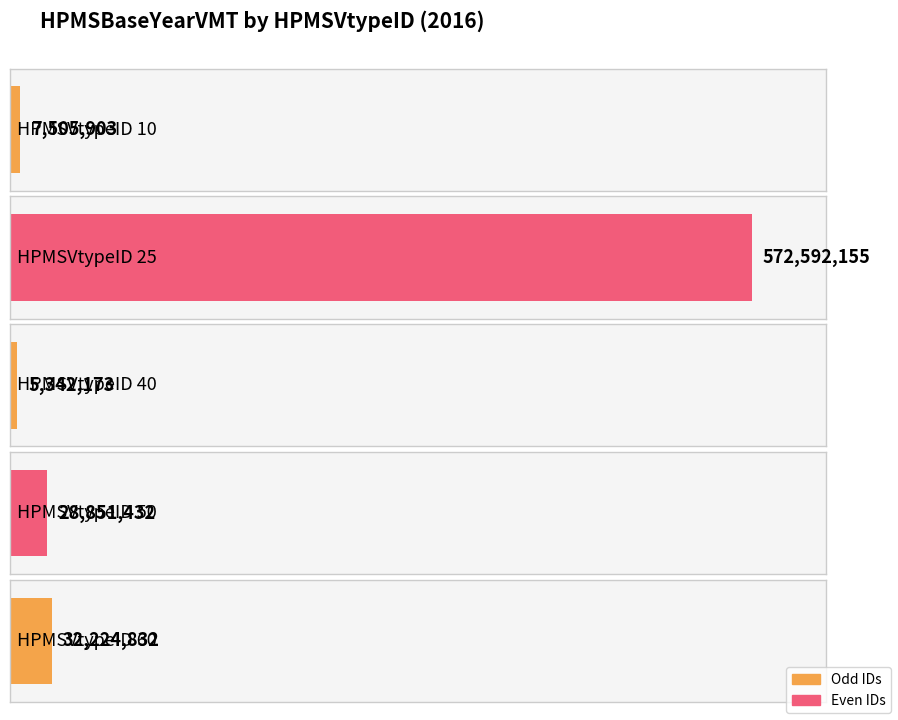

What is the sum of the values at 50 and 60?

61076264.2